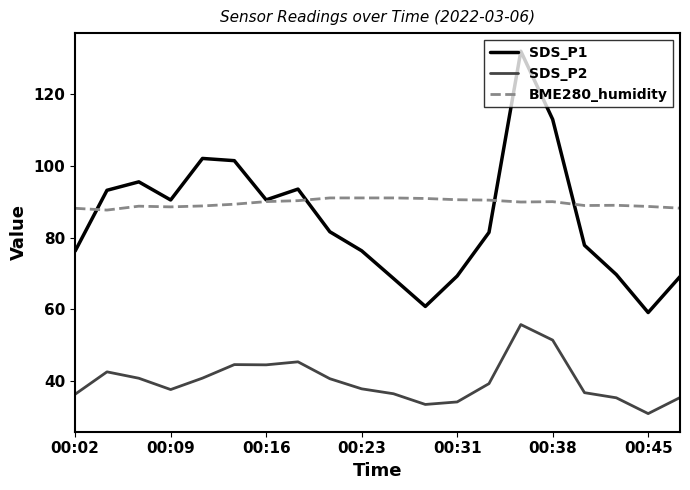

How many interior local peaks does the SDS_P1 series have?

4